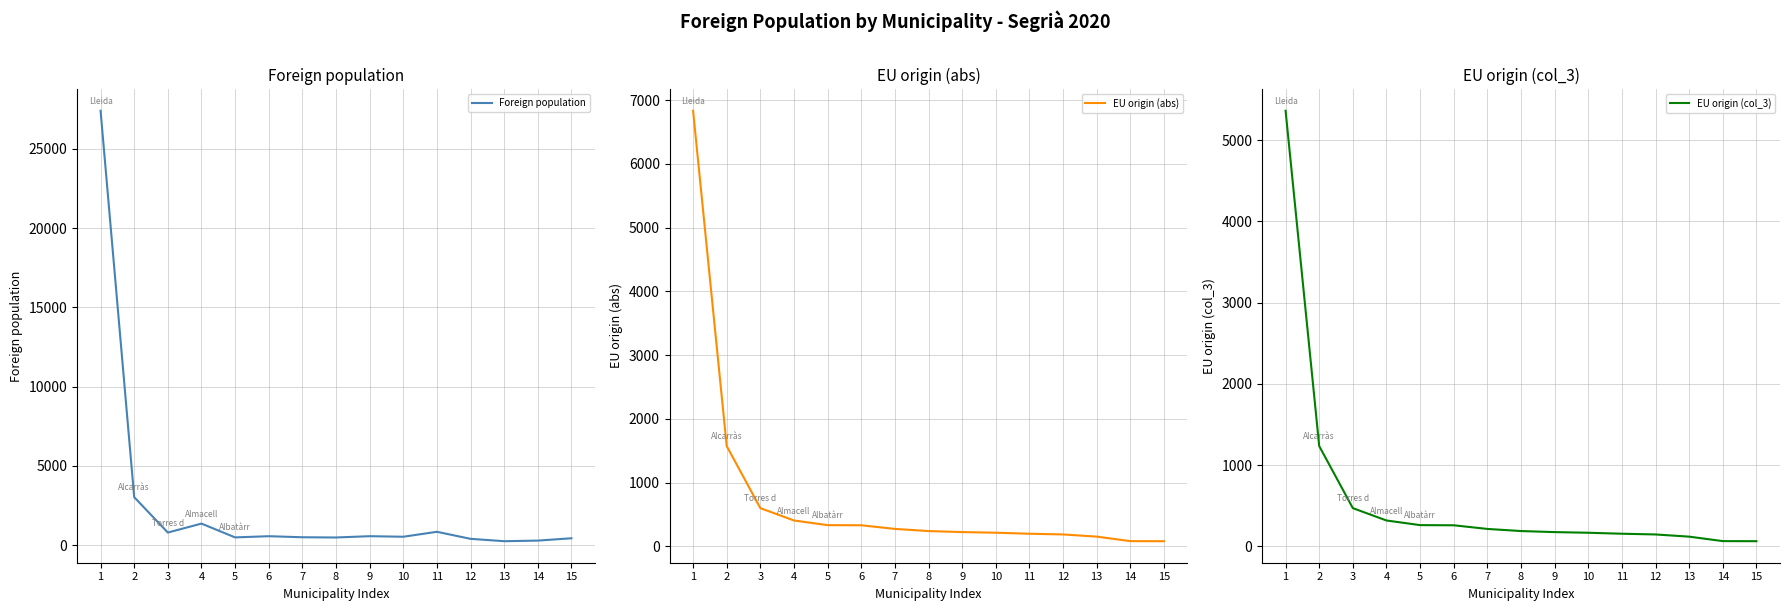

What is the spread (max minus min) of values at 1?

22037